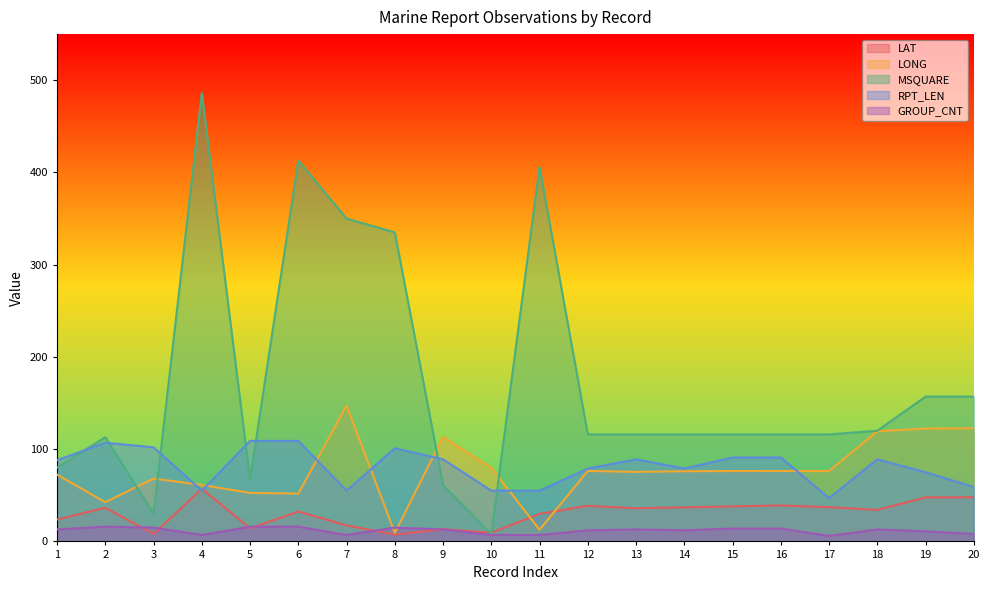

What is the minimum value shown in the chart?

6.0